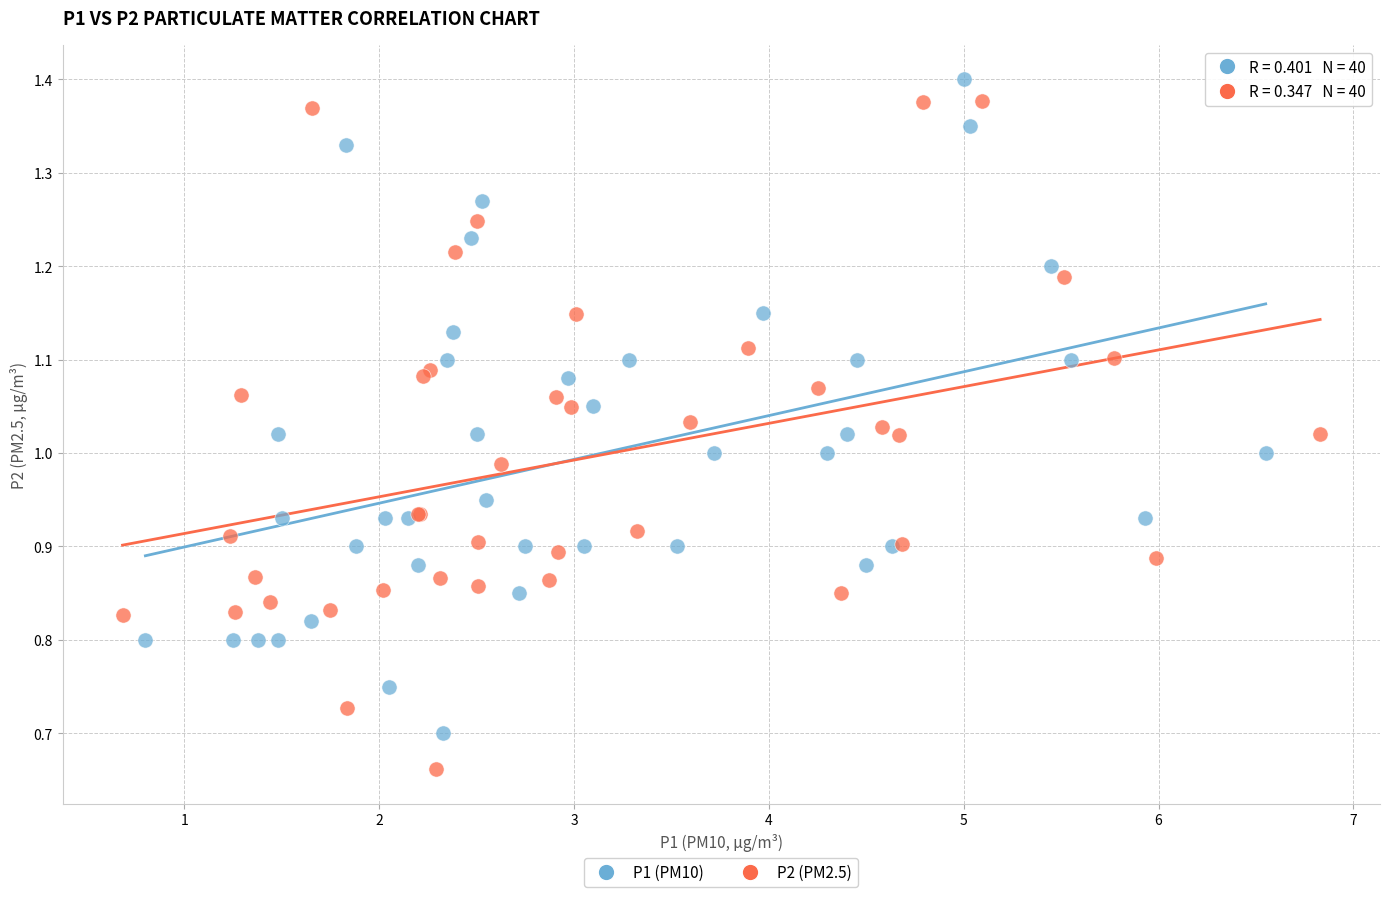

Which series contains the lowest Y value?

P2 (PM2.5)